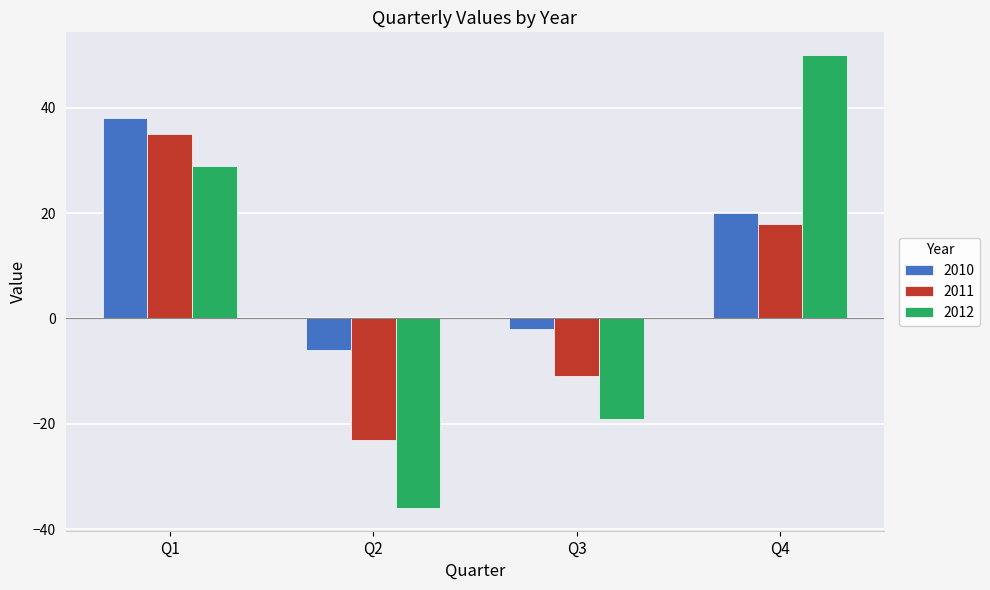

What is the minimum value for 2012?

-36